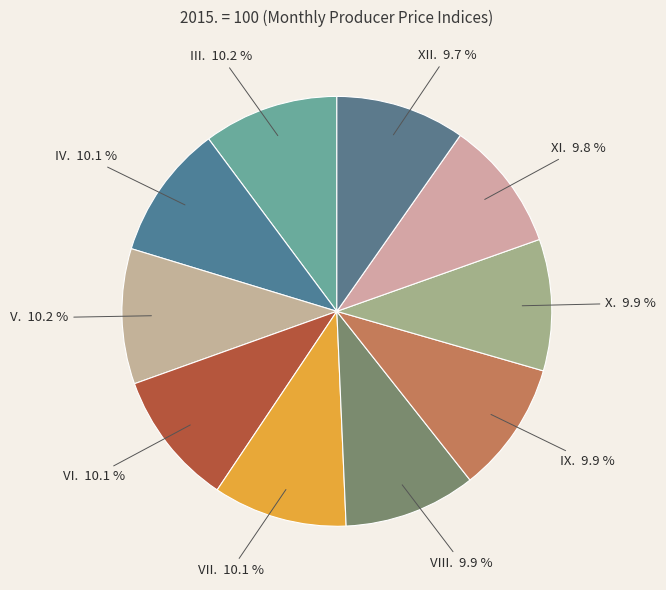

To the nearest percent, what portion does VIII. represent?

10%